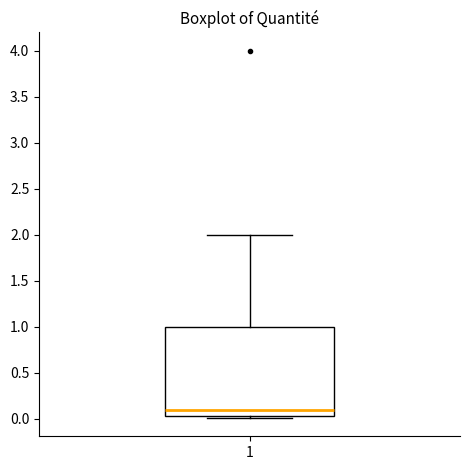

Transcribe this box plot: give where the median line is, the range the box spans, and where the two whiskers end, as read against the y-axis. The values are not printed on the chart, so give them approximately, as read against the axis.

median 0.10, box 0.05 to 1.00, whiskers 0.00 to 2.00